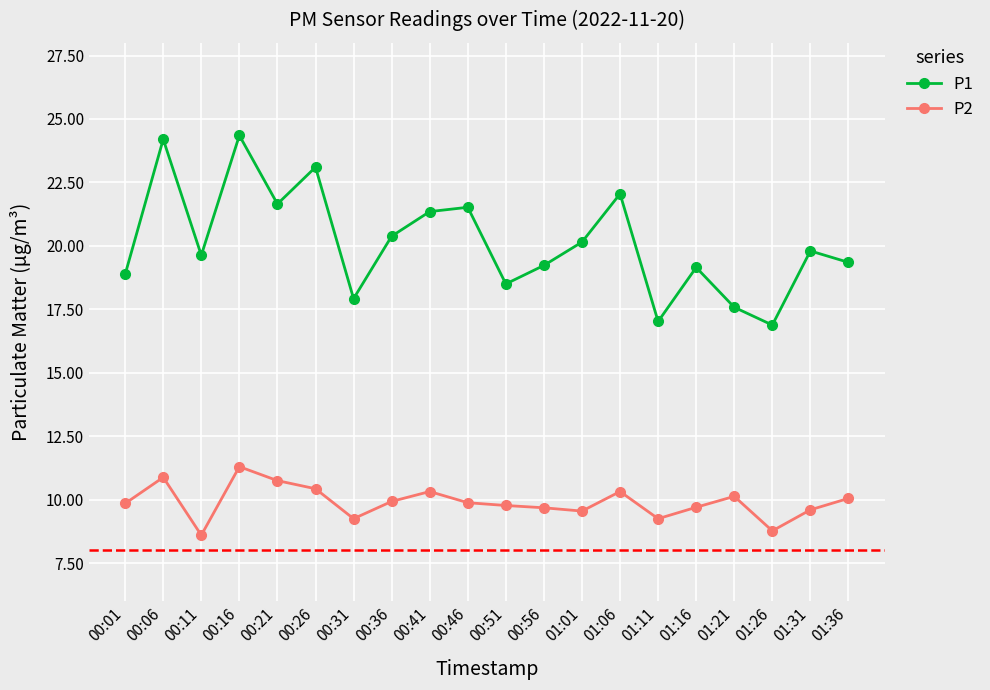

What is the spread (max minus min) of values at 00:31?

8.7